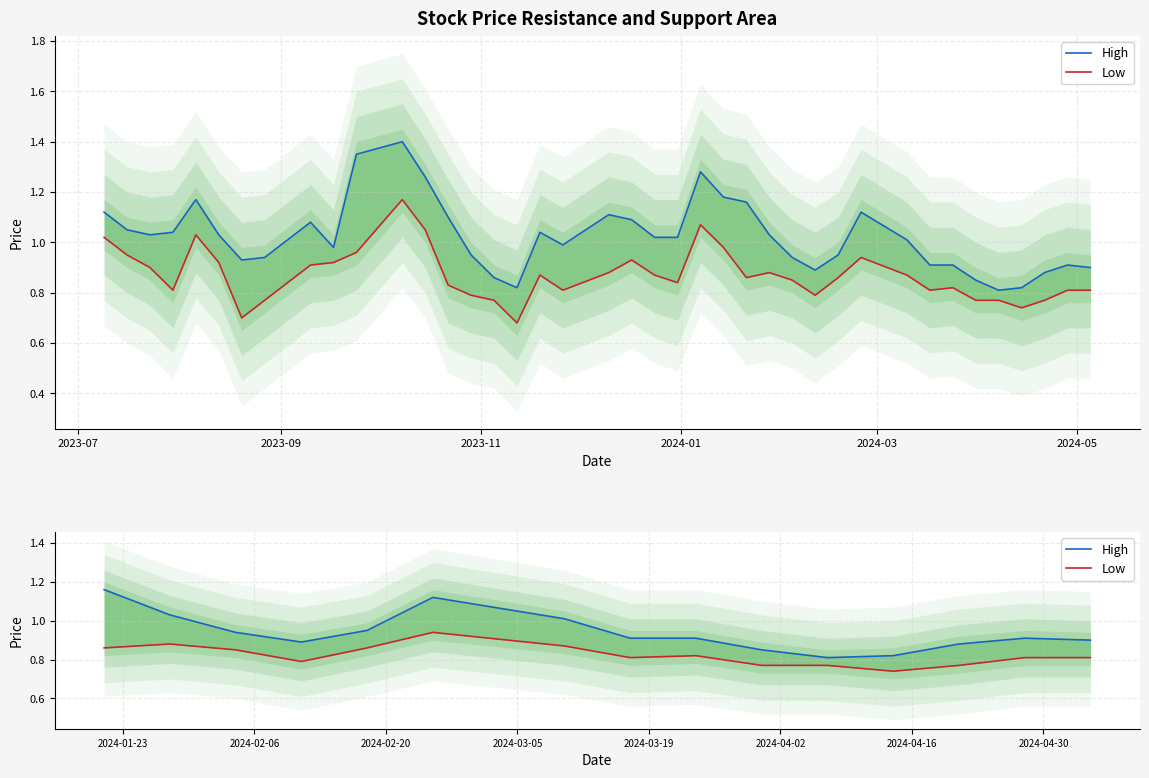

How many interior local valleys does the Low series have?

3